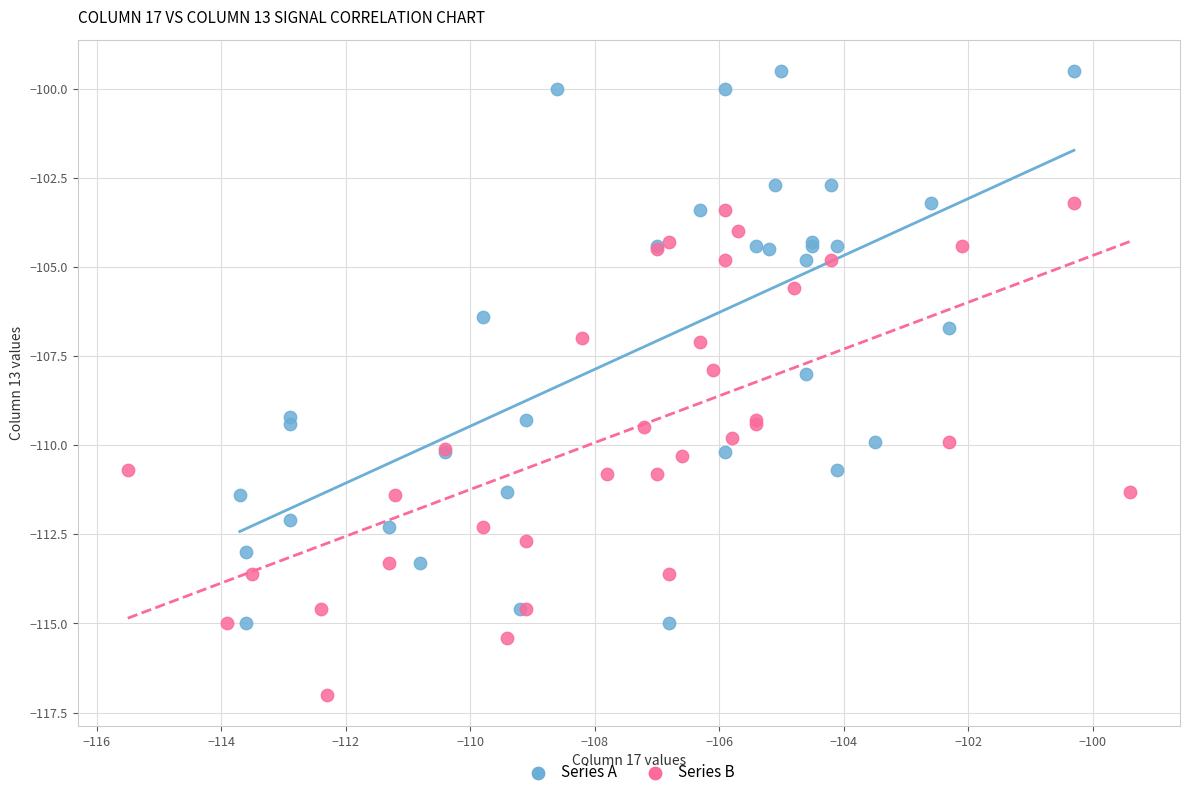

Which series has the widest spread of Y values?

Series A